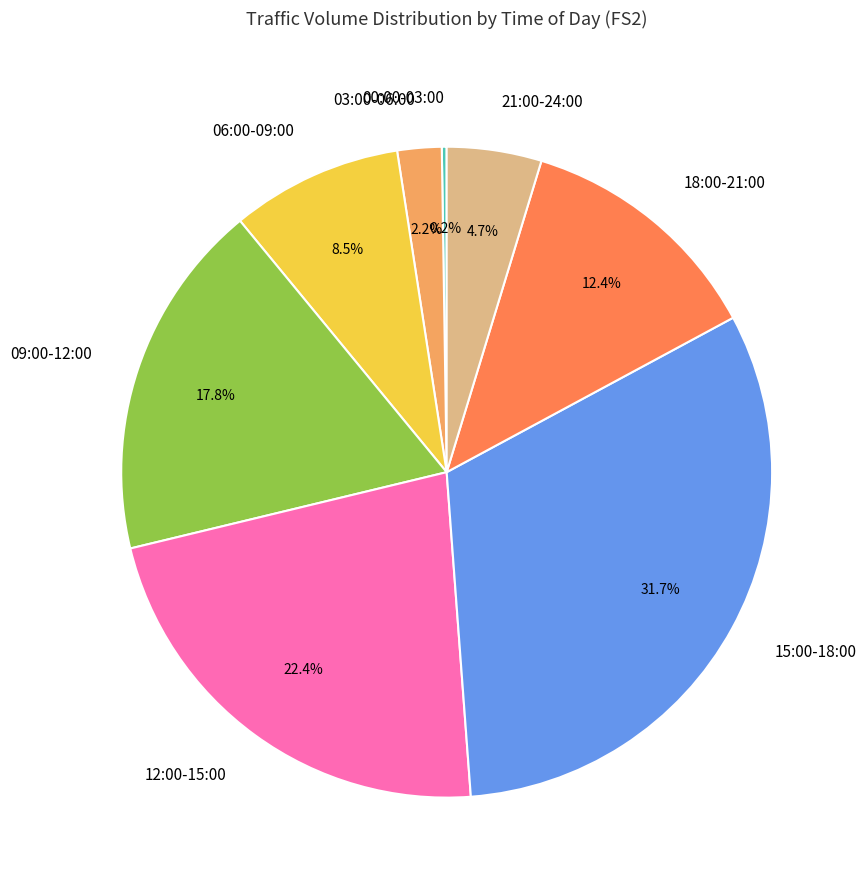

Which has a higher value, 18:00-21:00 or 06:00-09:00?

18:00-21:00